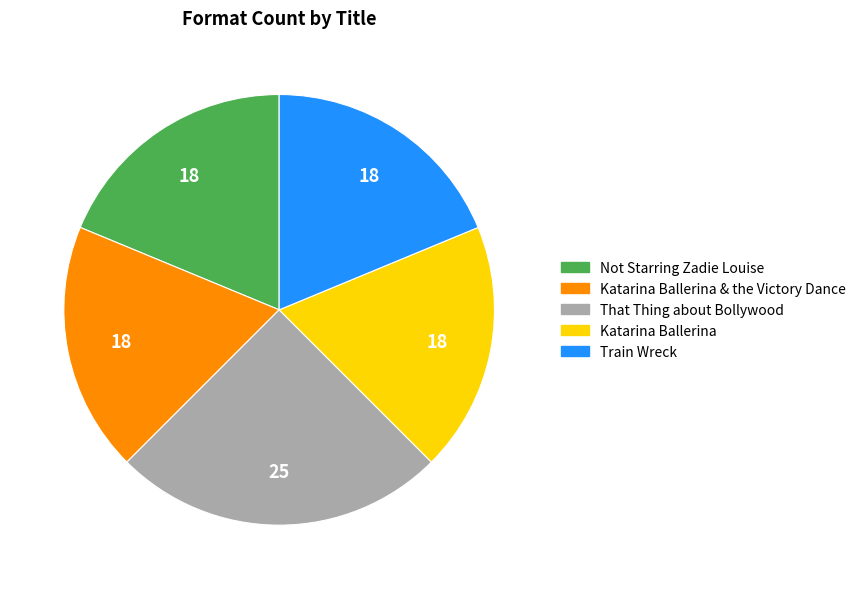

Which slice is the largest?

That Thing about Bollywood